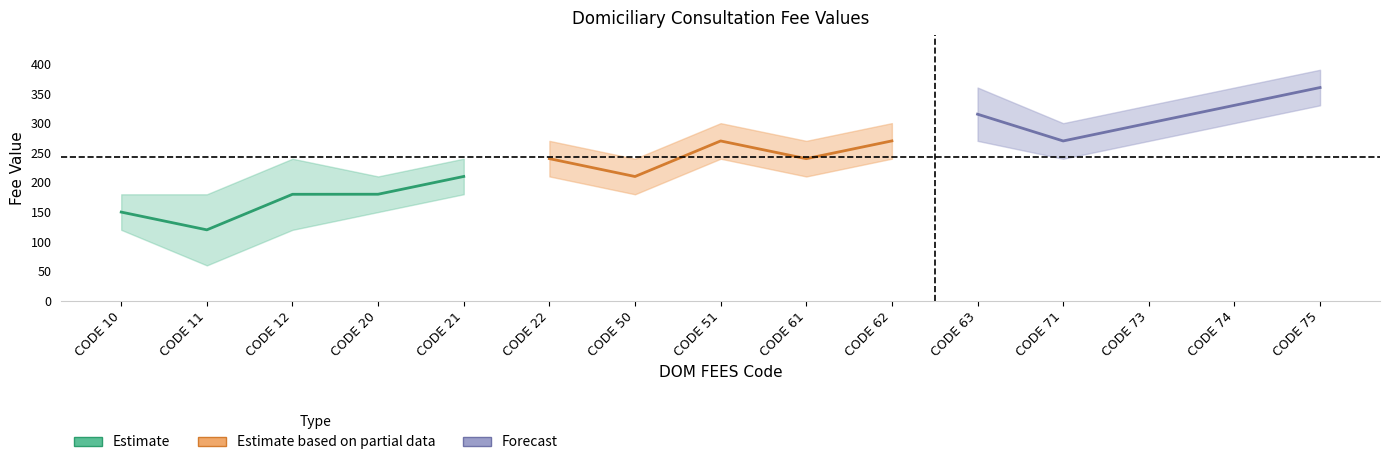

Where is the first local minimum for Estimate?

CODE 11